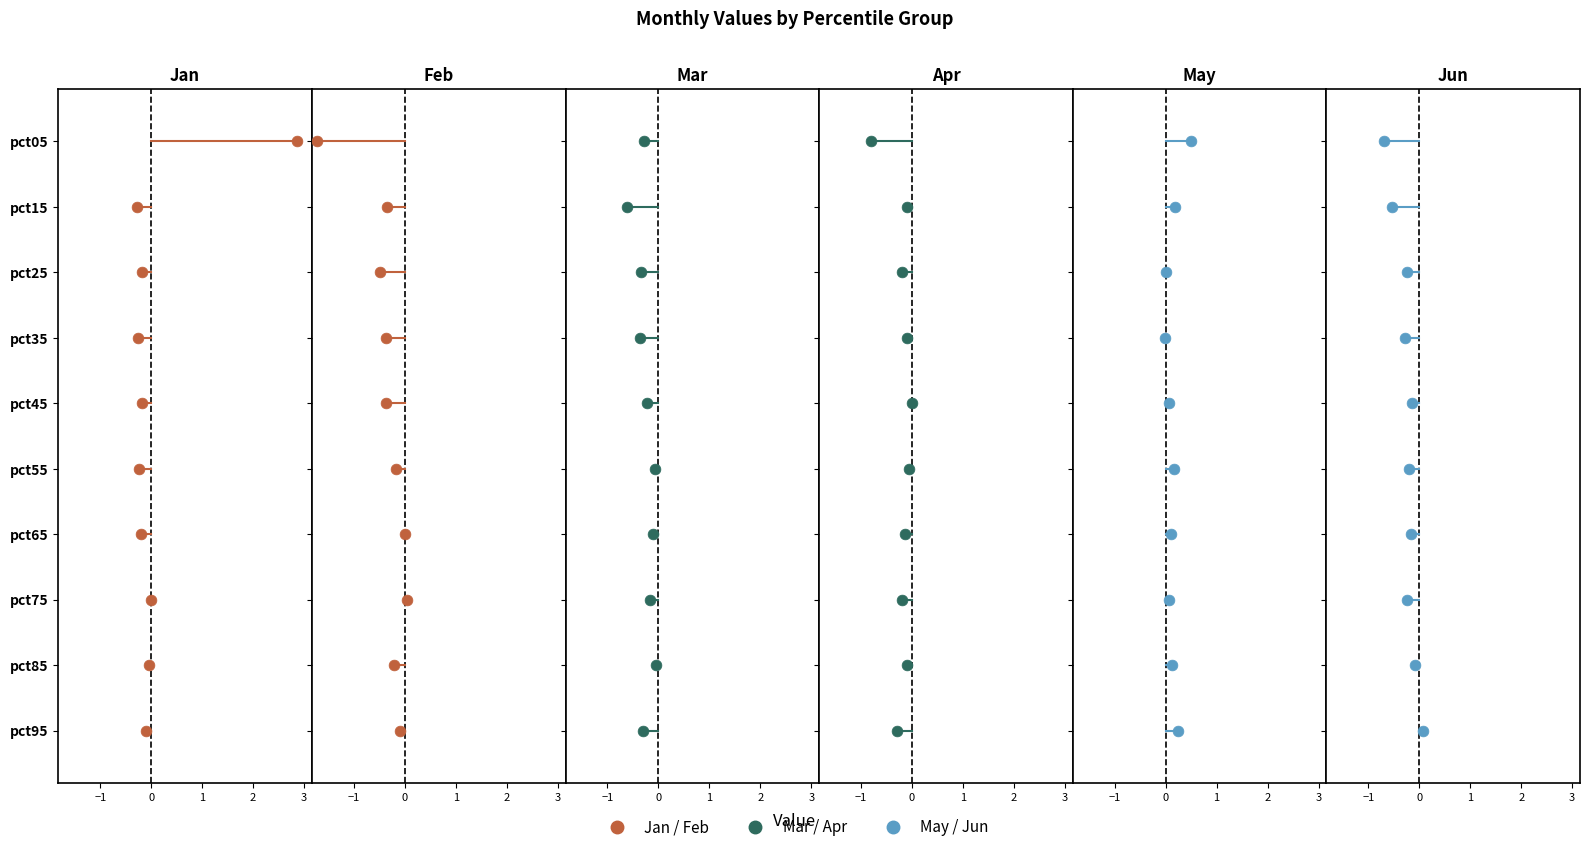

Which series has the largest total across all categories?

Jan